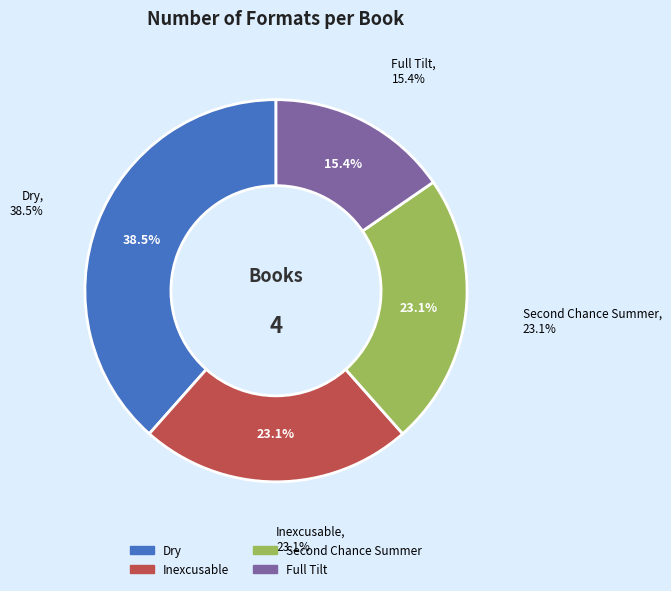

The Dry slice represents 38% of the pie. True or false?

True